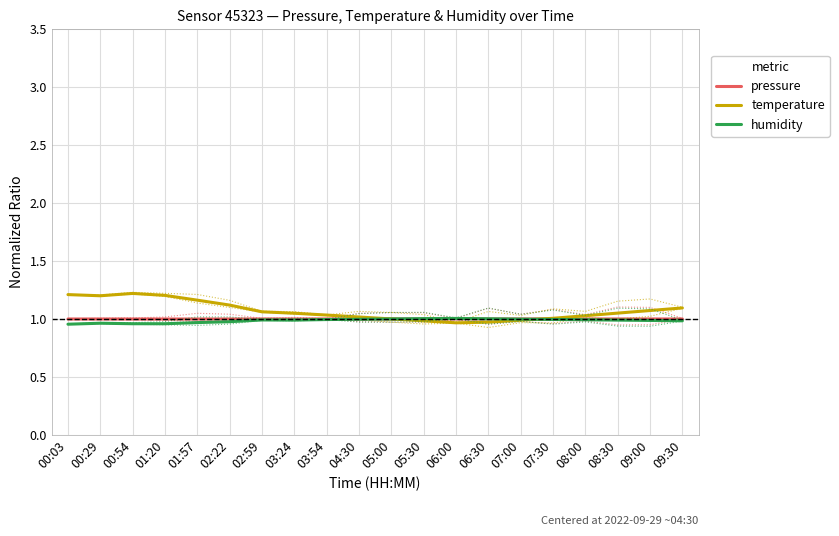

After their last crossing, which series has the higher values: pressure or temperature?

temperature